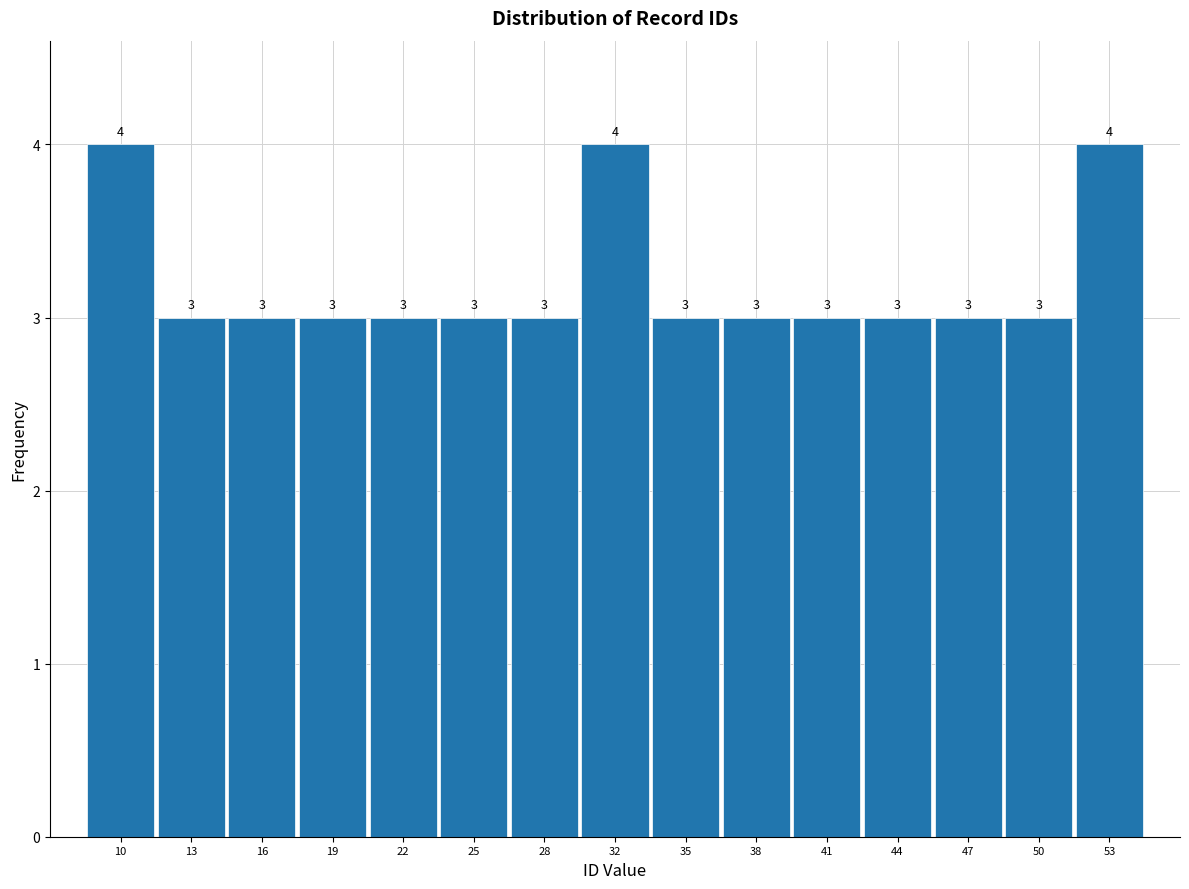

What is the height of the bar covering 27.0 to 30.0 on the x-axis? The bar edges are not printed on the chart, so give them approximately, as read against the axis.

3